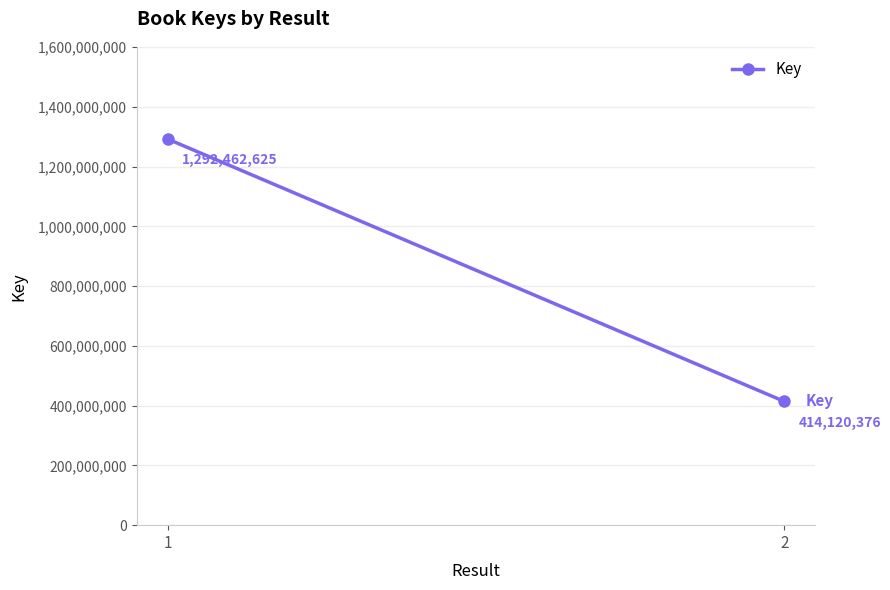

Which has a higher value, 1 or 2?

1